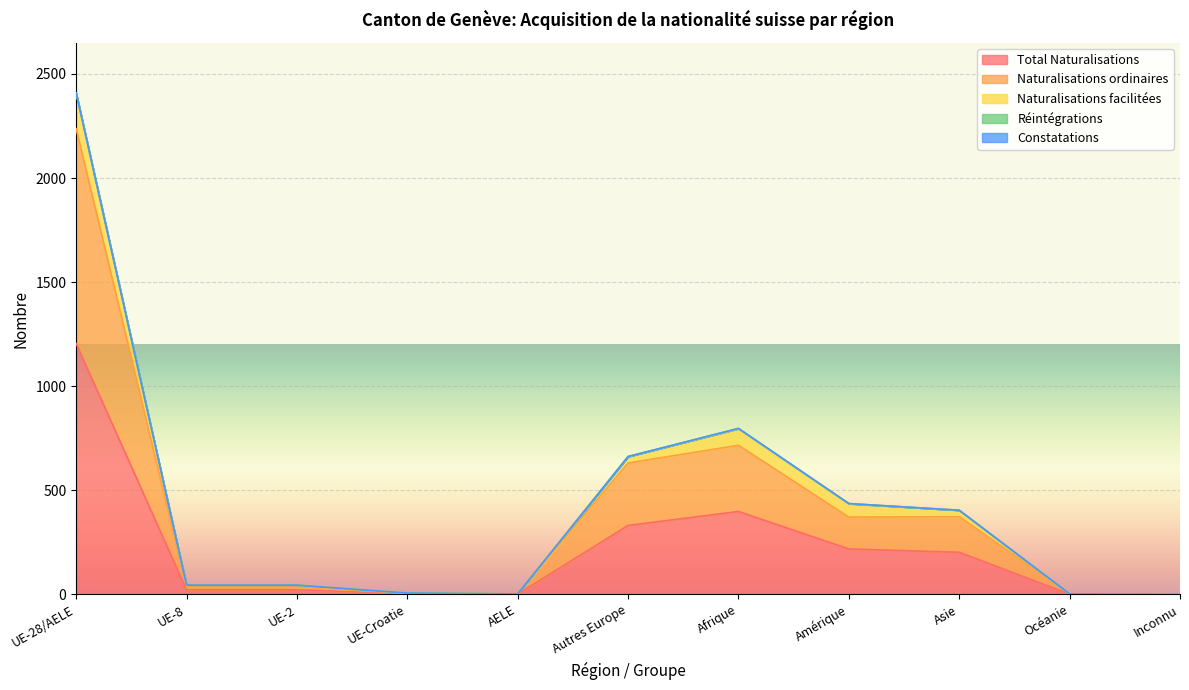

The Réintégrations series shows -1 at Asie. True or false?

False